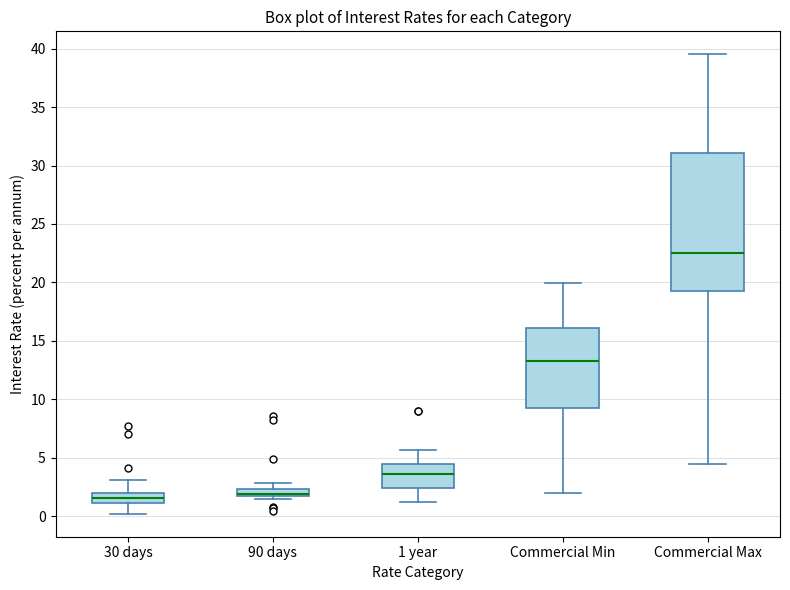

Where does the upper whisker of the box for 30 days end on the y-axis? The values are not printed on the chart, so give them approximately, as read against the axis.

3.0